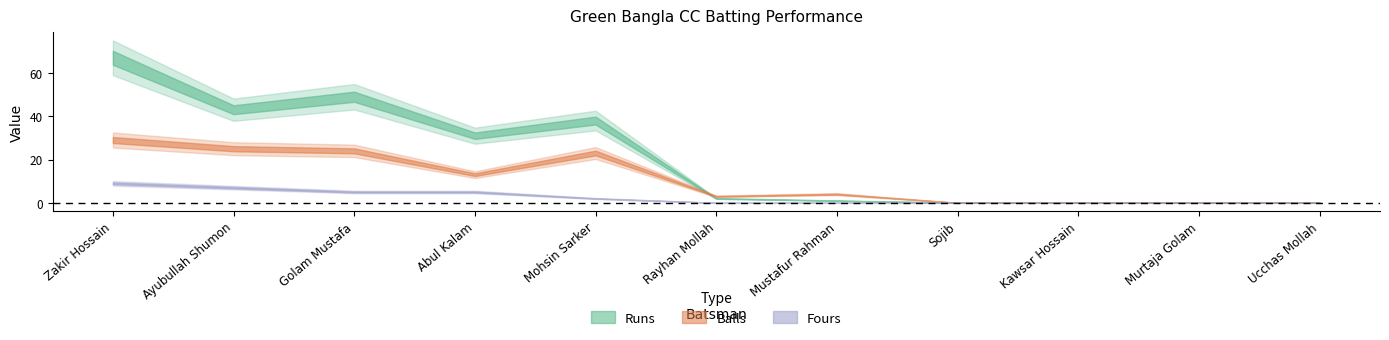

True or false: Balls and Fours intersect in this chart.

False